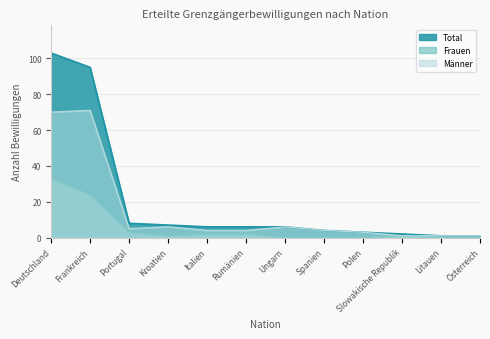

Between Portugal and Litauen, which is larger?

Portugal